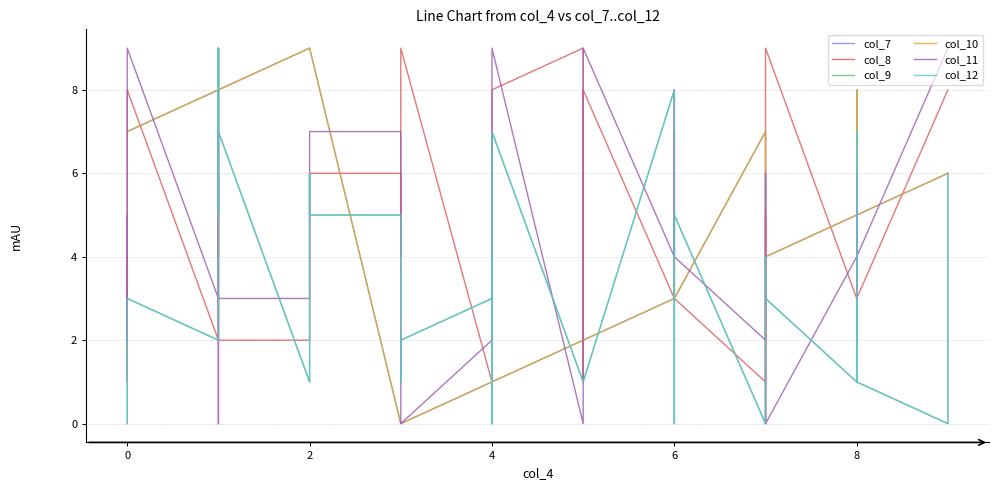

What is the difference between the maximum and minimum values in the col_10 series?

9